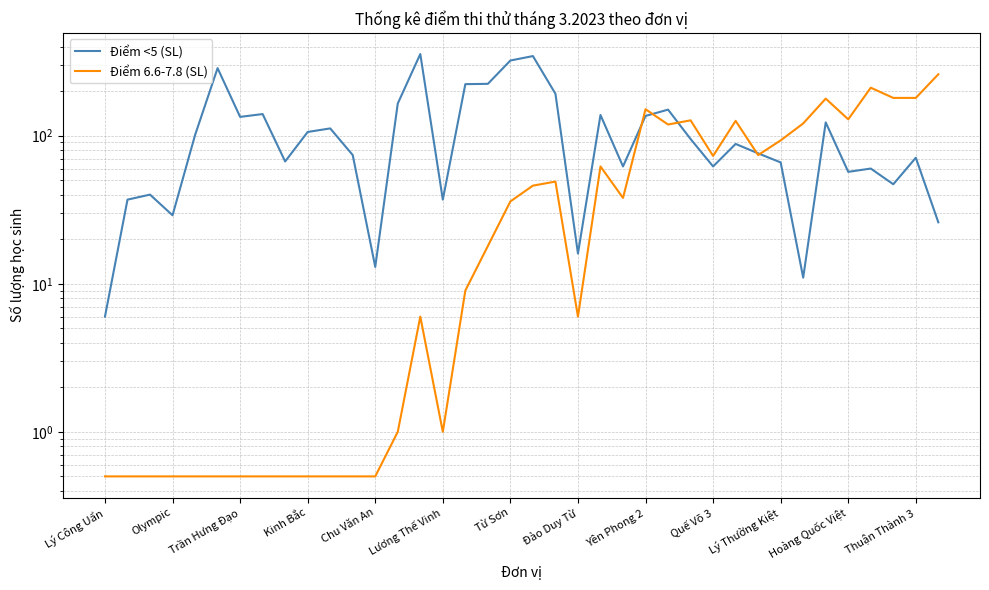

Count the number of categories in the chart.

38